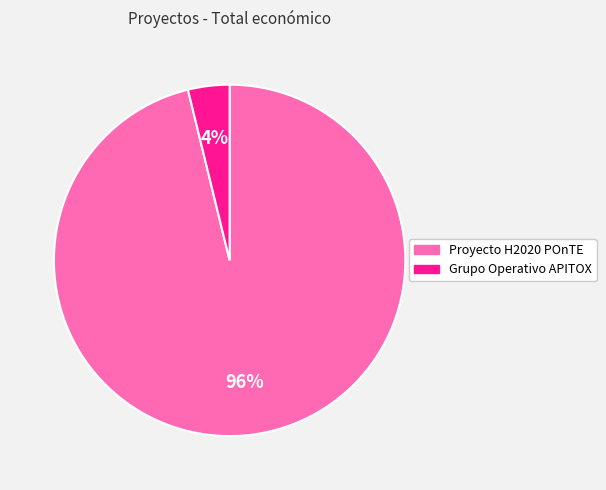

Which has a higher value, Grupo Operativo APITOX or Proyecto H2020 POnTE?

Proyecto H2020 POnTE